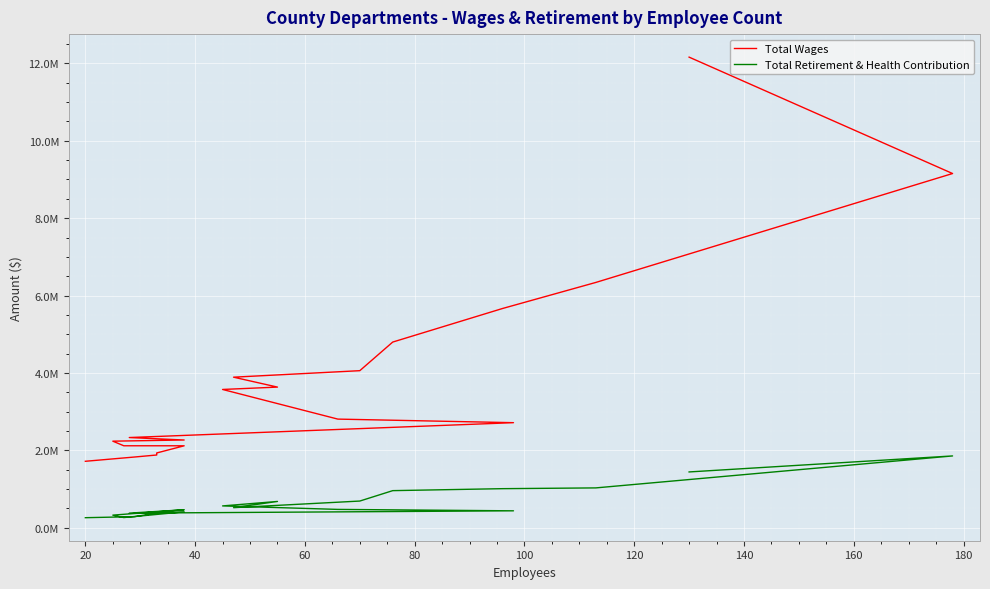

At how many categories does at least one series exceed 7569870?

2